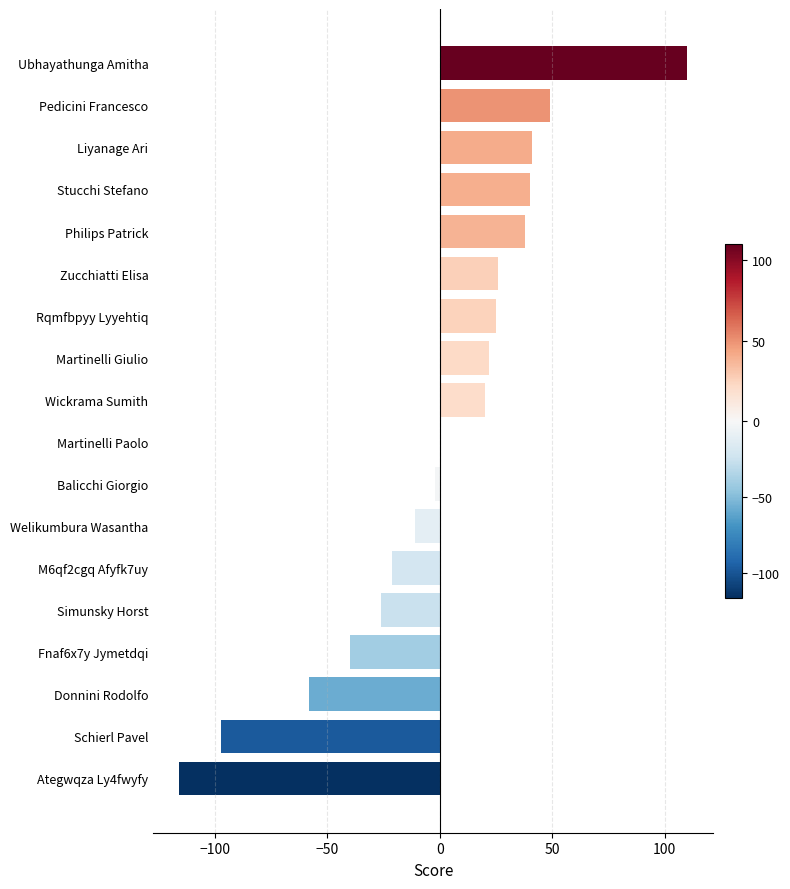

The value at Philips Patrick is 66. True or false?

False